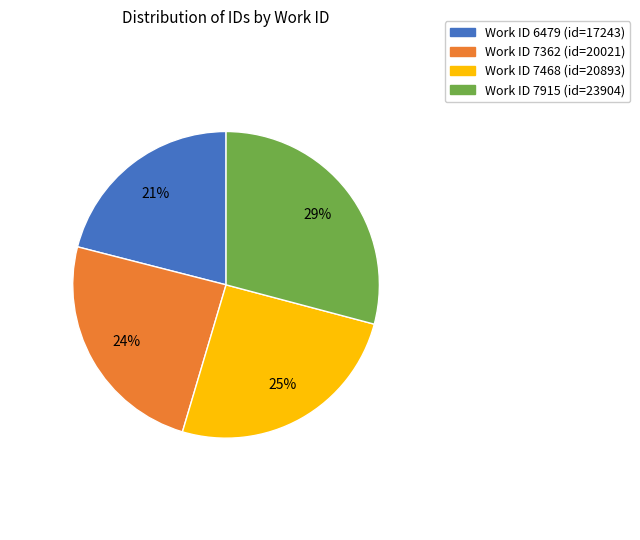

To the nearest percent, what is the average slice percentage?

25%